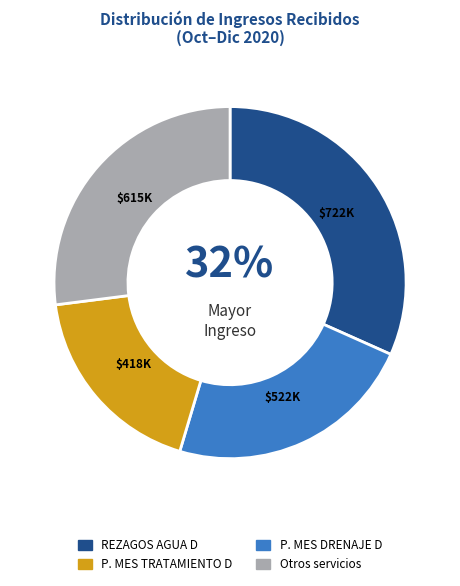

To the nearest percent, what is the average slice percentage?

25%